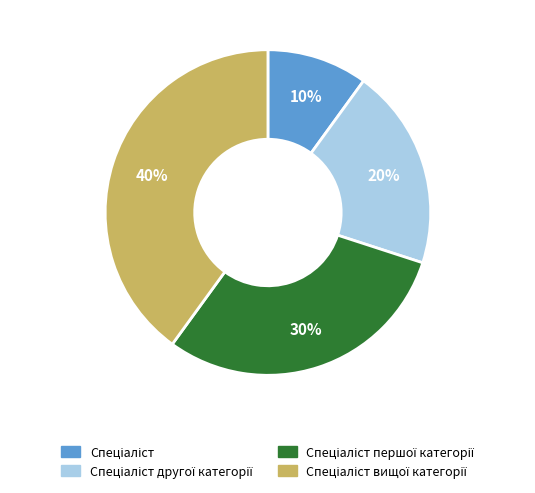

Is there a majority slice in this chart?

No